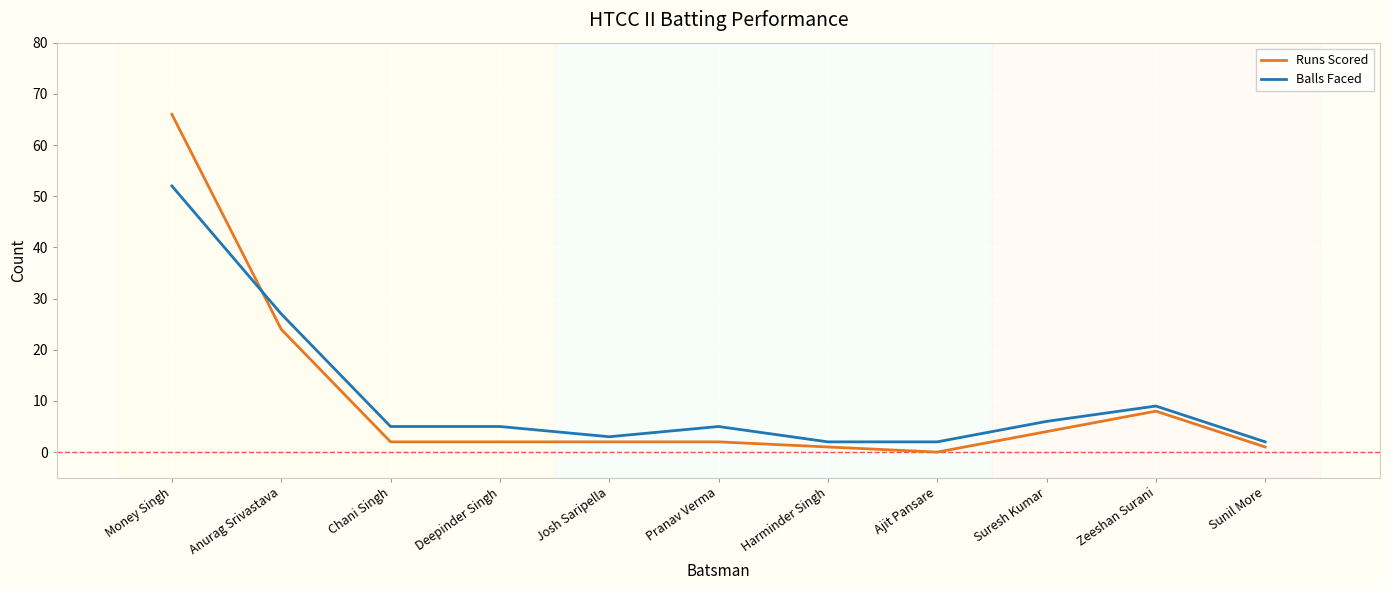

What is the spread (max minus min) of values at Ajit Pansare?

2